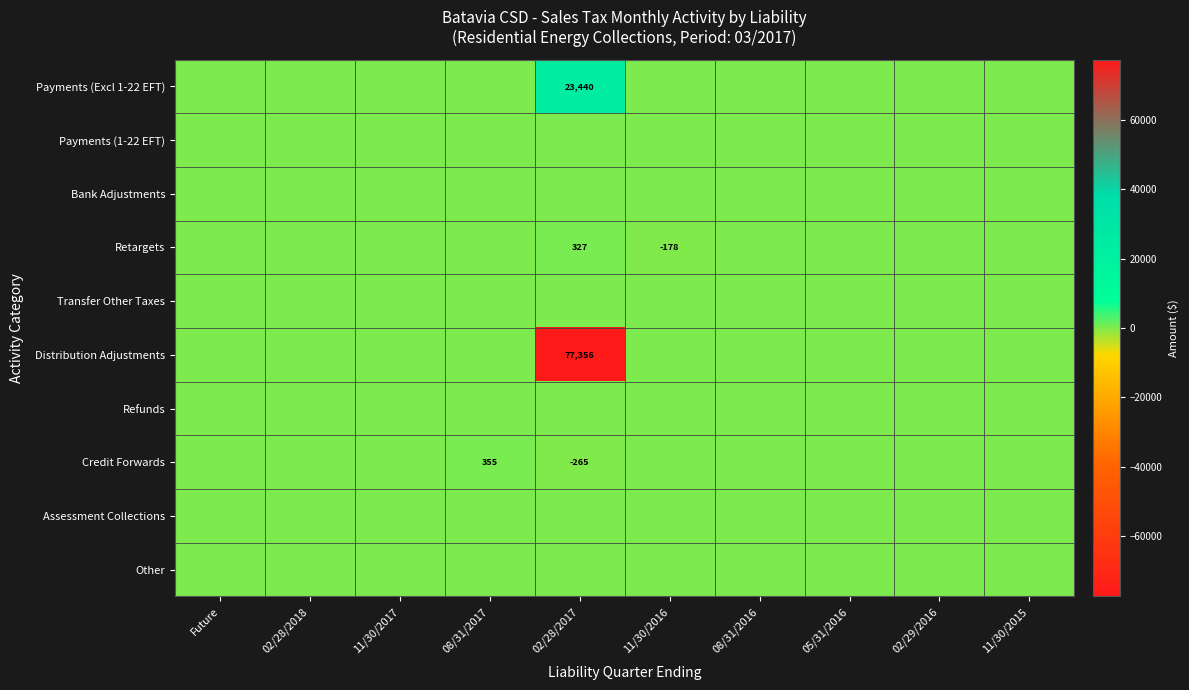

The Credit Forwards series shows 567 at 08/31/2017. True or false?

False